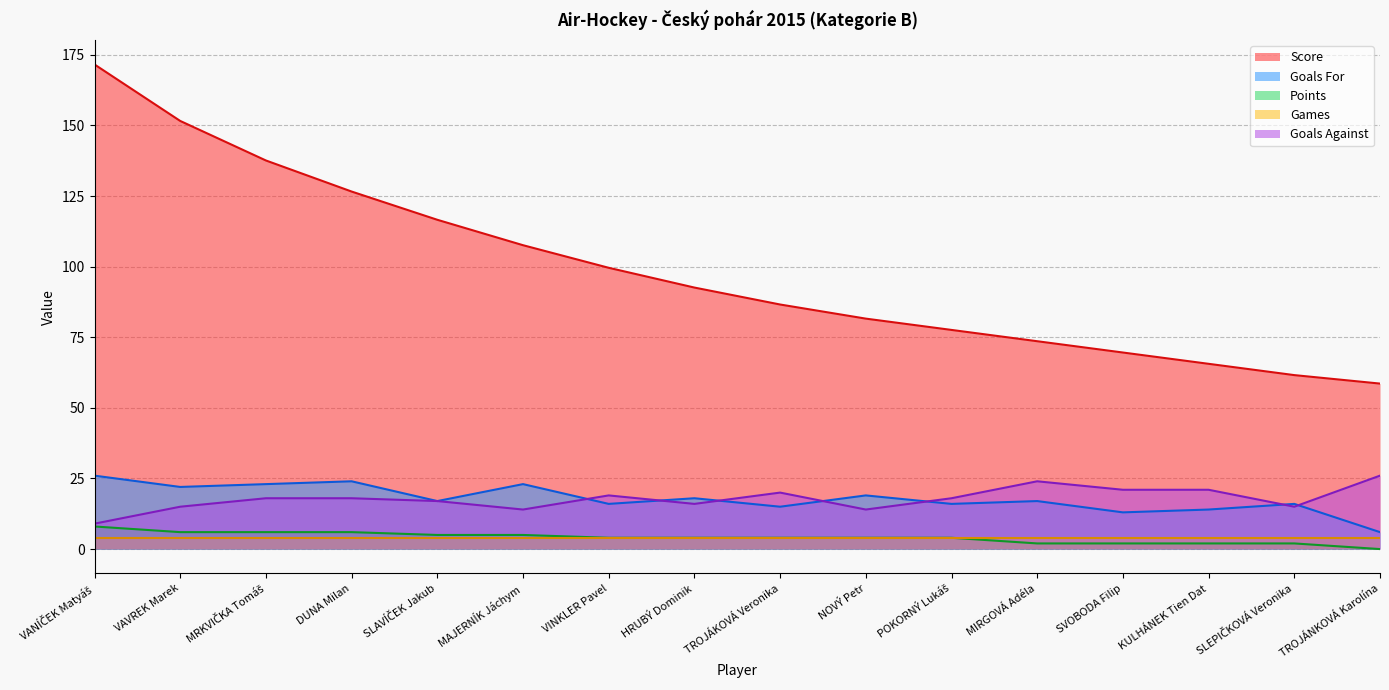

What is the average value of the Goals For series?

17.8